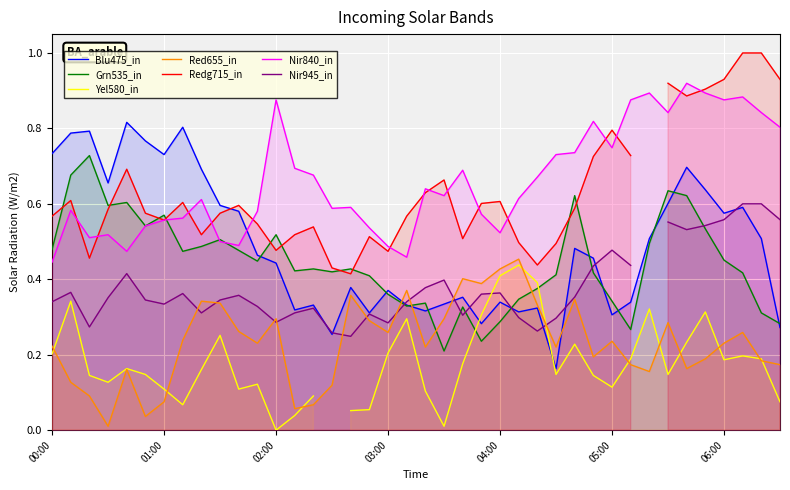

True or false: Nir840_in and Blu475_in intersect in this chart.

True